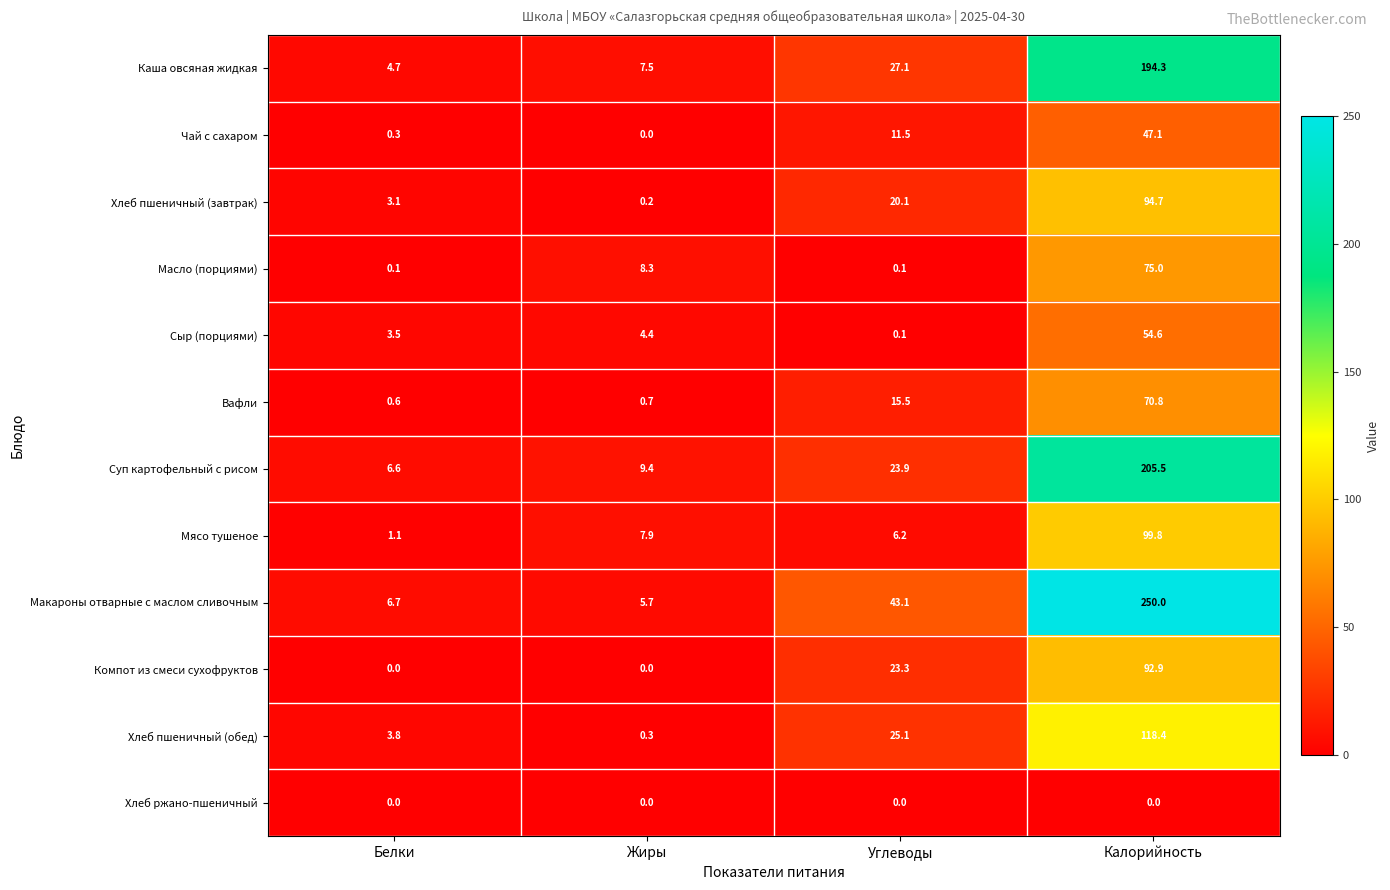

List the series in order of their peak value, lowest first.

Хлеб ржано-пшеничный, Чай с сахаром, Сыр (порциями), Вафли, Масло (порциями), Компот из смеси сухофруктов, Хлеб пшеничный (завтрак), Мясо тушеное, Хлеб пшеничный (обед), Каша овсяная жидкая, Суп картофельный с рисом, Макароны отварные с маслом сливочным